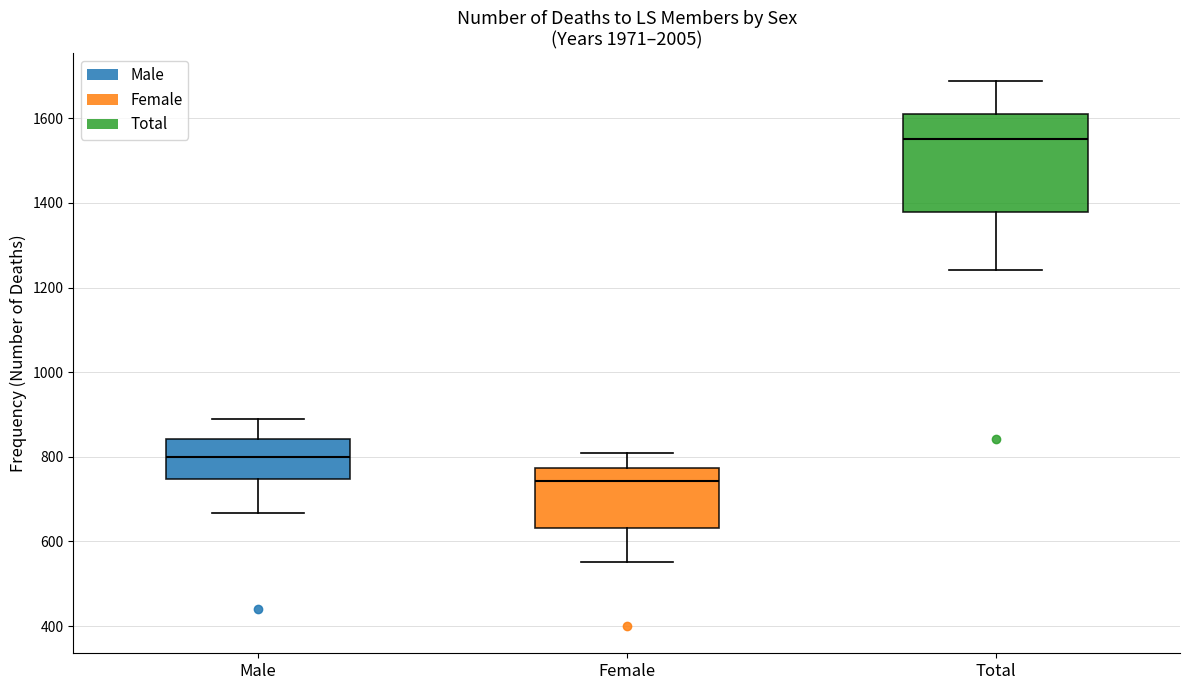

Which box has the lowest median line?

Female